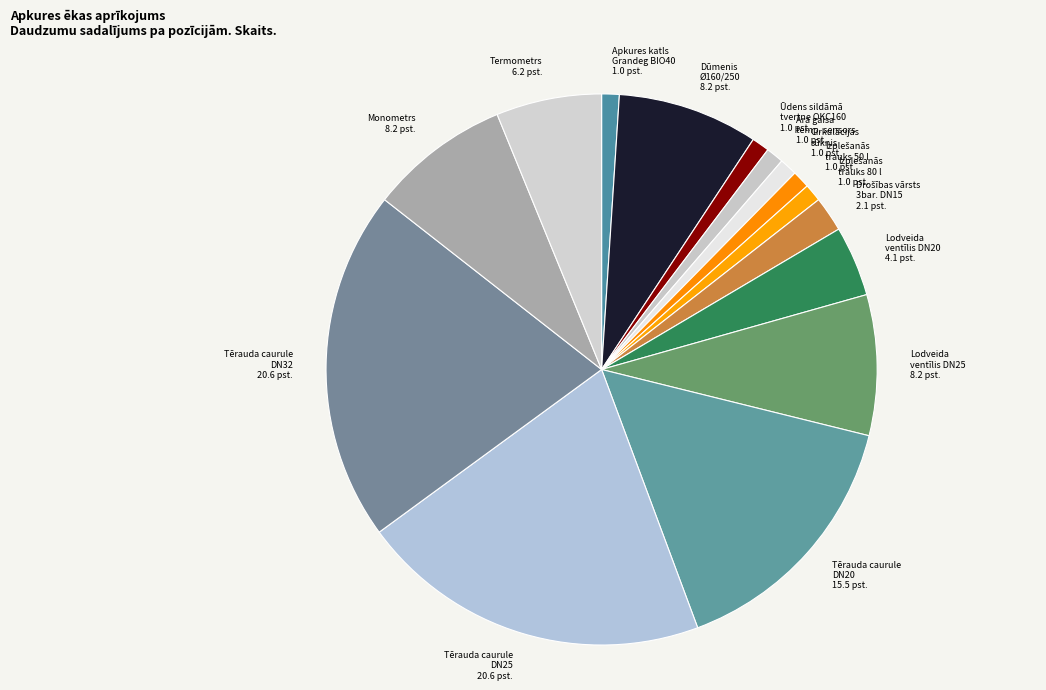

How many slices are in this pie chart?

15